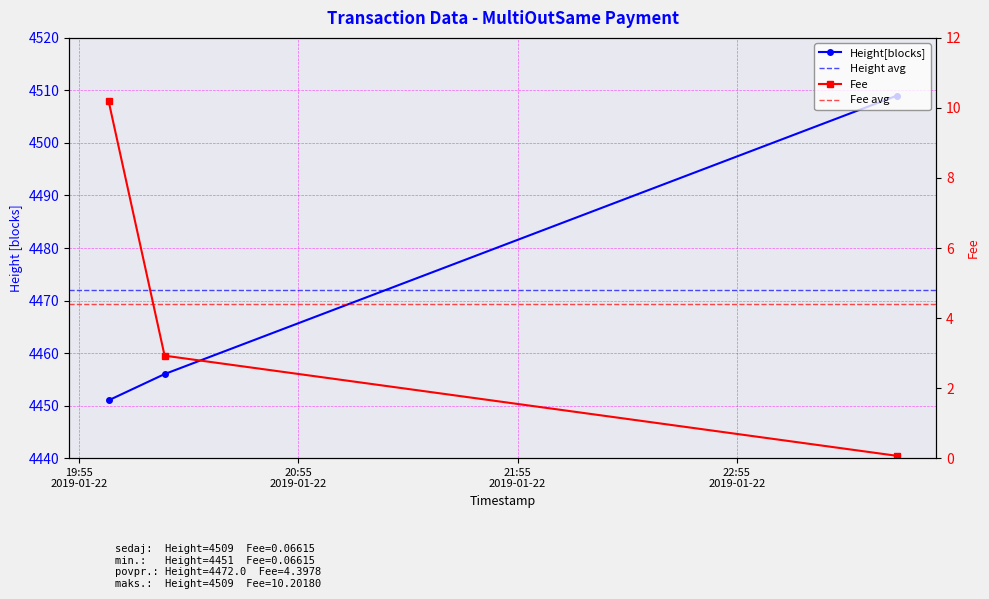

Is it true that Height equals 6358.3 at 2019-01-22 20:03:05?

False